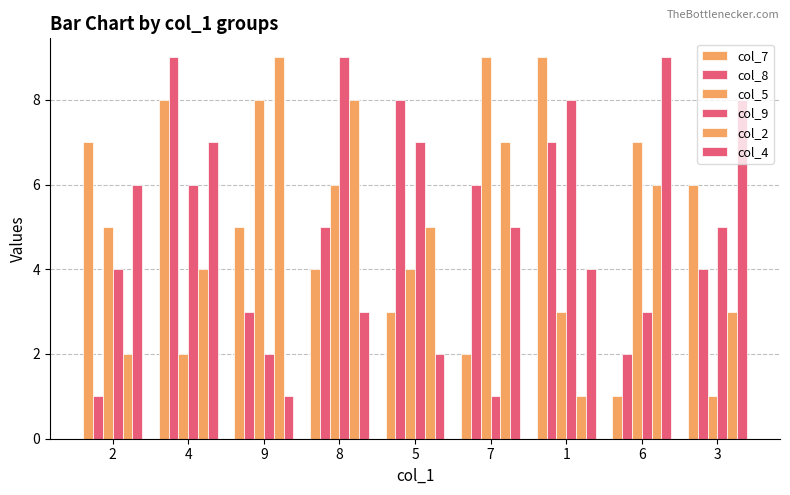

Where is col_2 nearest to the value 5?

5